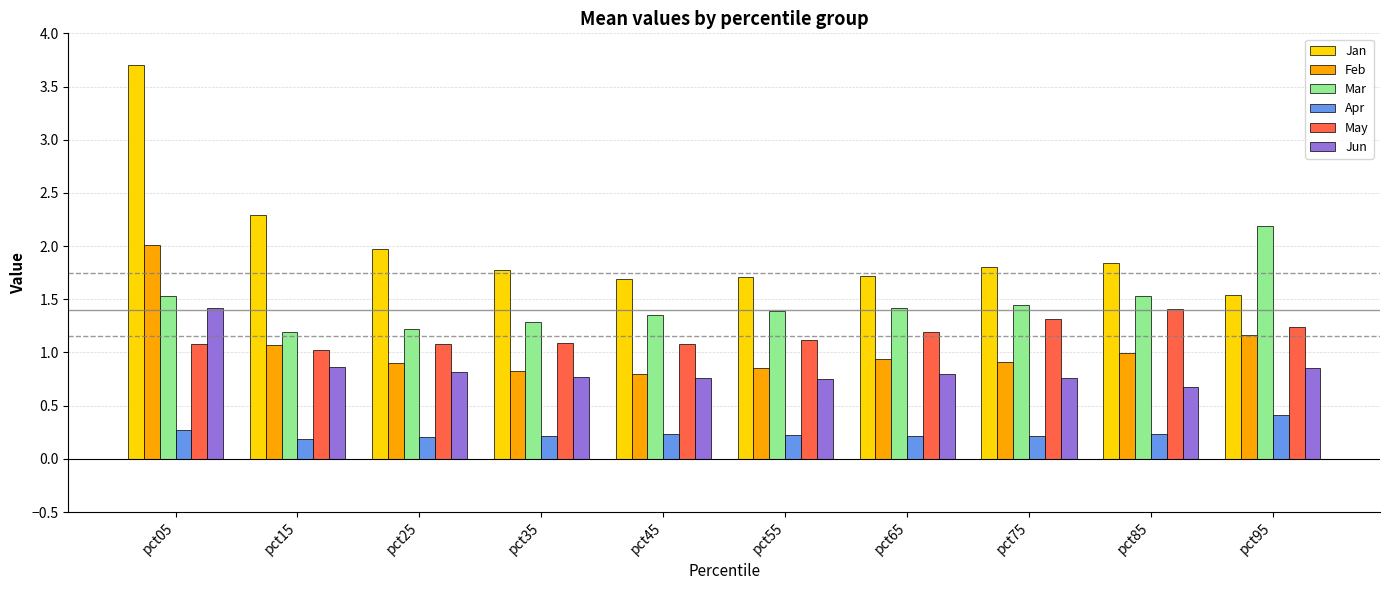

Is it true that Jun equals 0.8 at pct25?

True